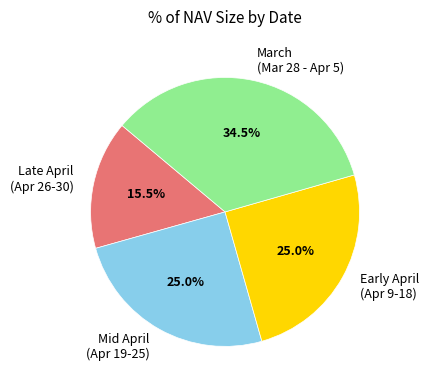

Does any single category account for the majority?

No